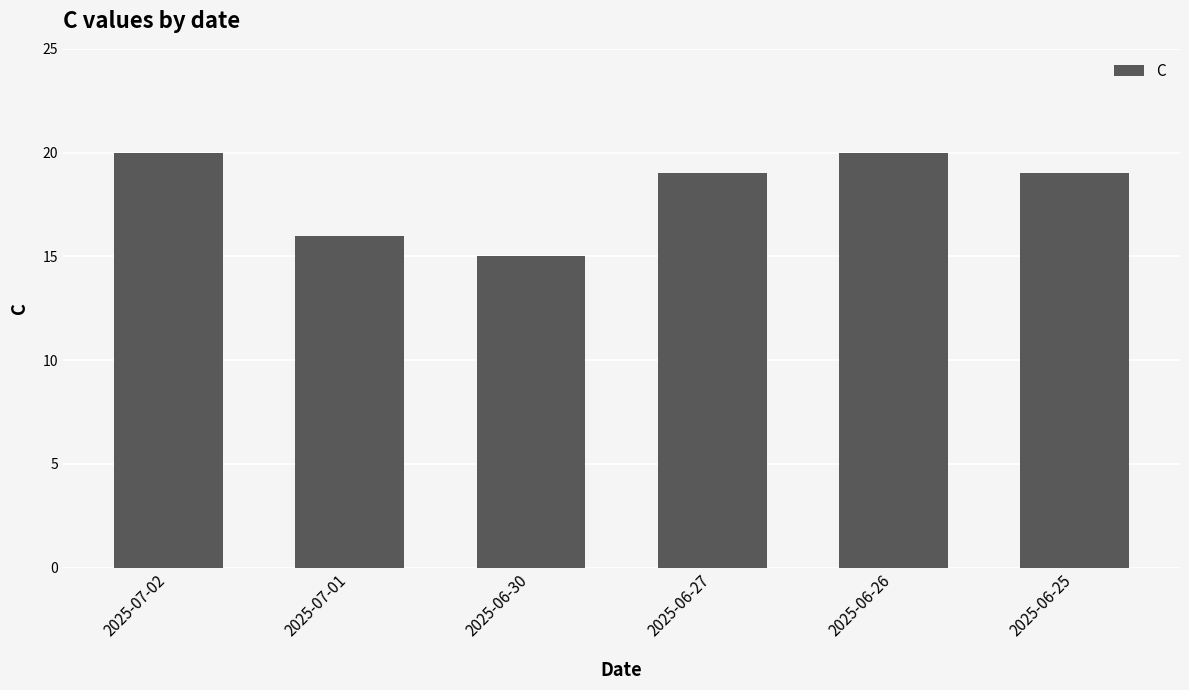

What is the average value?

18